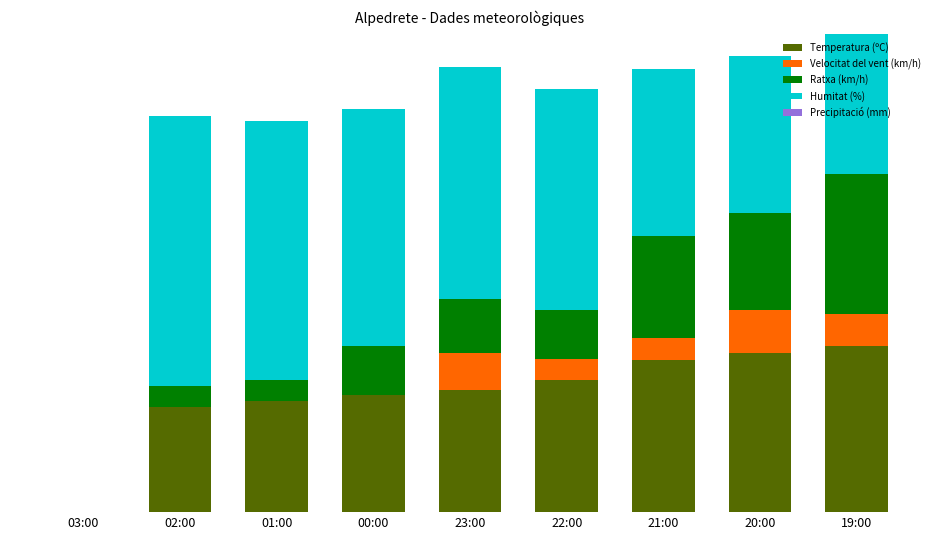

Does the chart contain stacked bars?

Yes